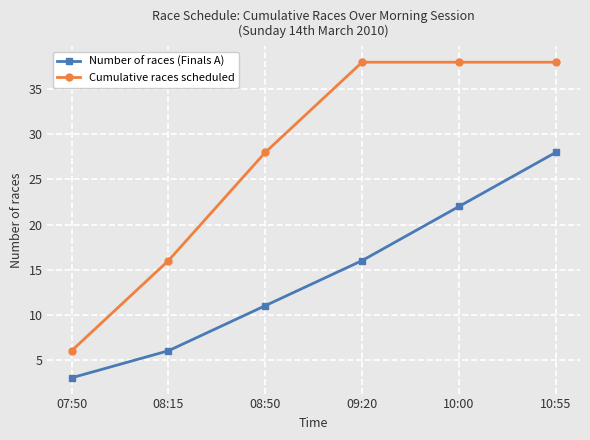

Rank the series by their average value, from lowest to highest.

Number of races (Finals A), Cumulative races scheduled